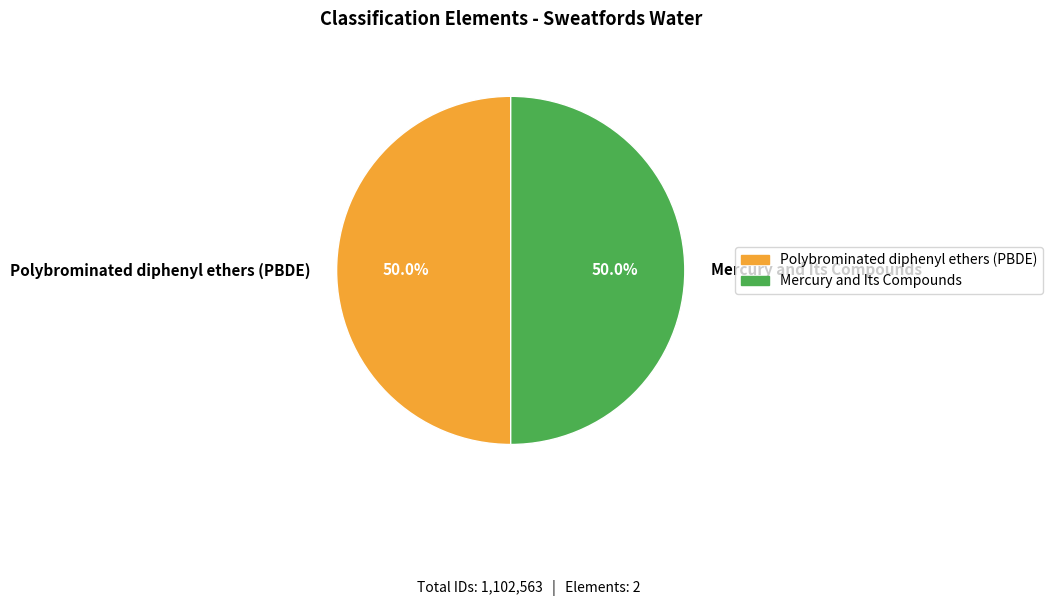

How many segments does this pie chart have?

2